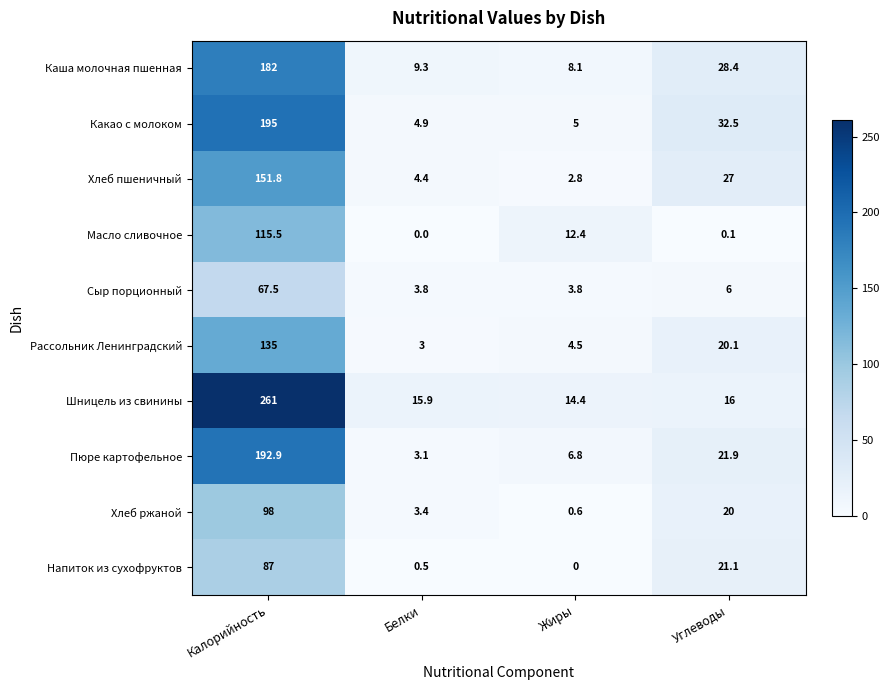

Which label corresponds to the largest value in the chart?

Калорийность